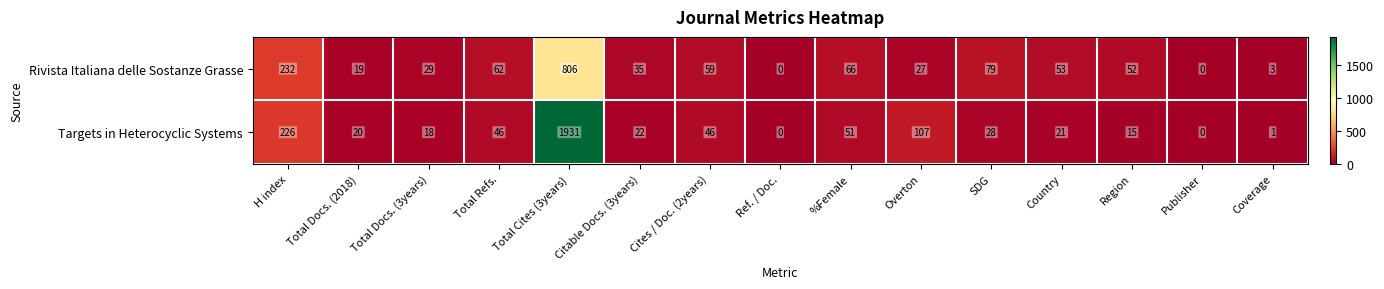

Which series changed the most between Citable Docs. (3years) and SDG?

Rivista Italiana delle Sostanze Grasse